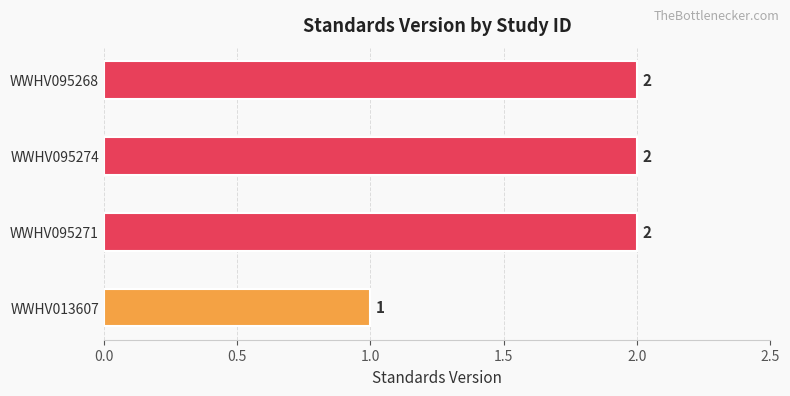

At which label is the value closest to 1?

WWHV013607